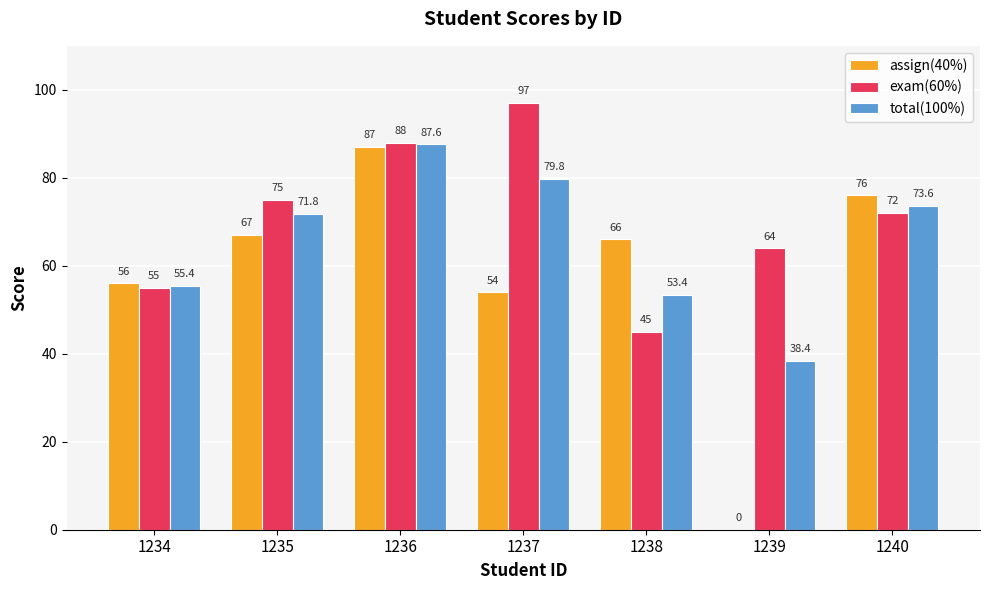

Is it true that assign(40%) equals 54.0 at 1237?

True